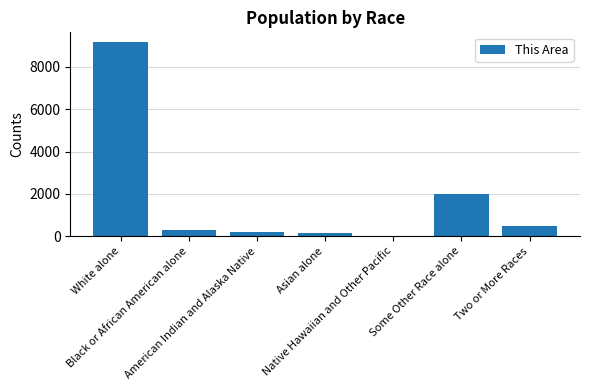

The chart shows a value of 5 at Native Hawaiian and Other Pacific. True or false?

True